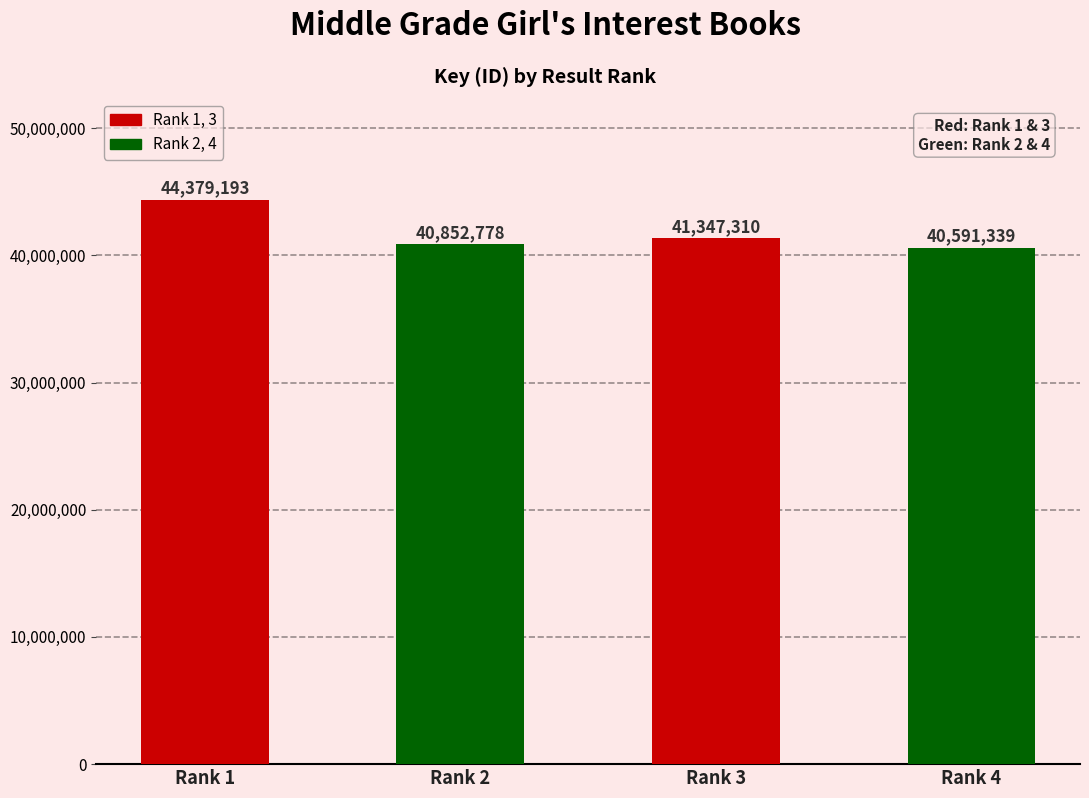

Rank the categories by value from highest to lowest.

Rank 1, Rank 3, Rank 2, Rank 4